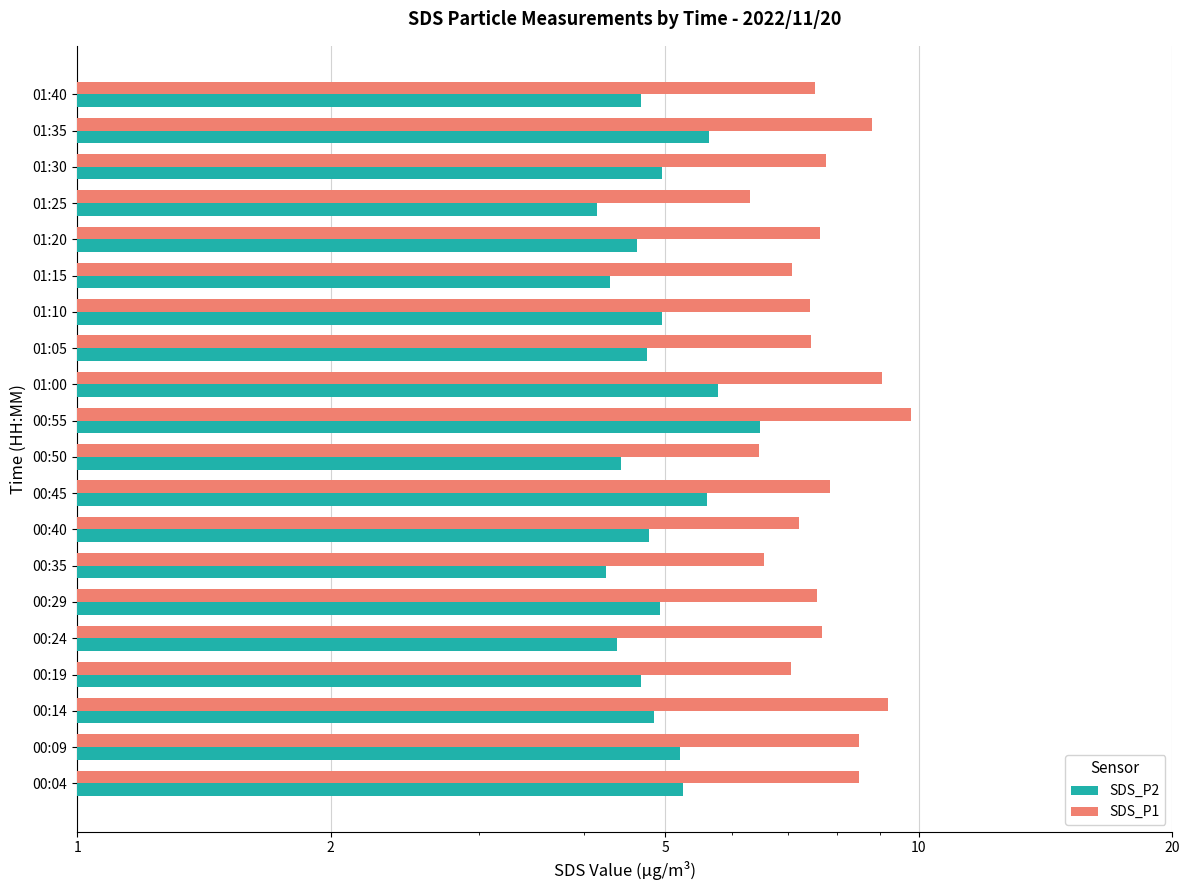

How many values in the SDS_P1 series are below 7?

3